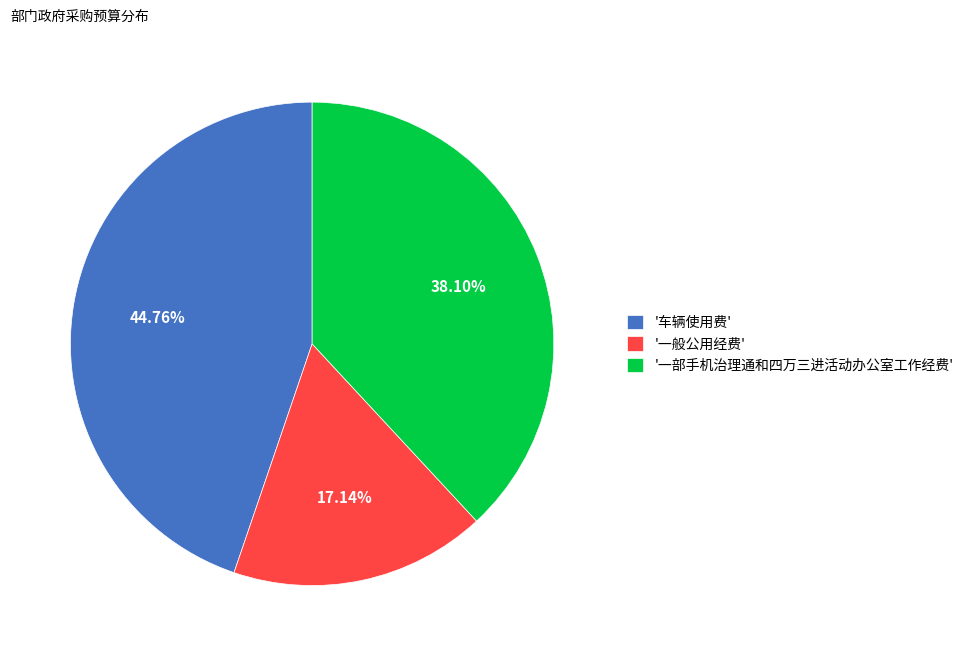

Approximately how many times larger is the value at '一般公用经费' compared to '车辆使用费'?

0.4